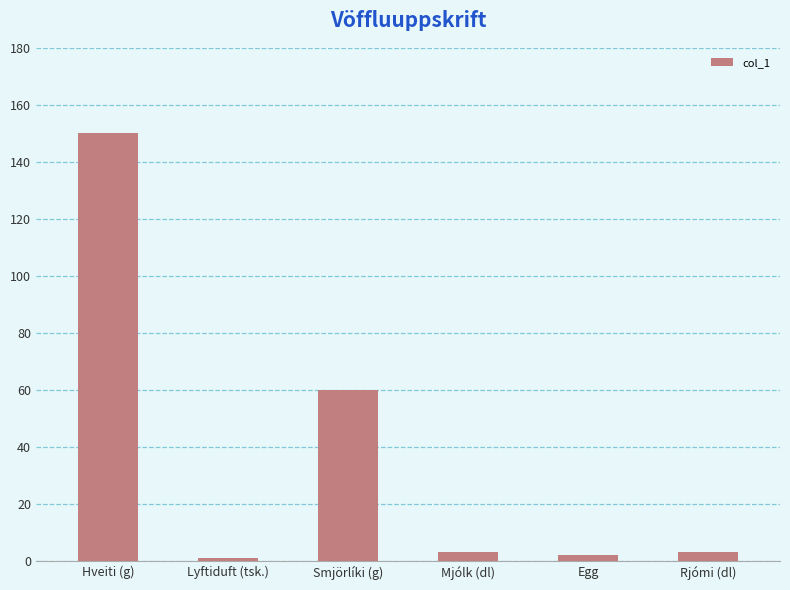

Is it true that the value at Smjörlíki (g) is 26?

False